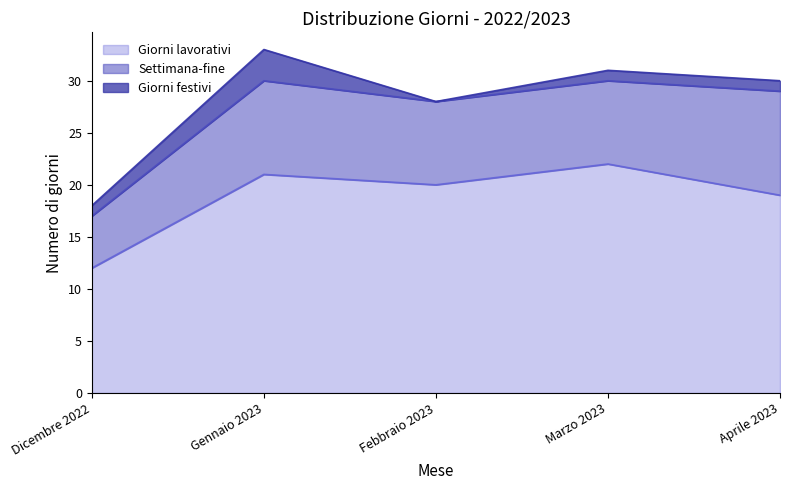

Where is the first local maximum for Settimana-fine?

Gennaio 2023